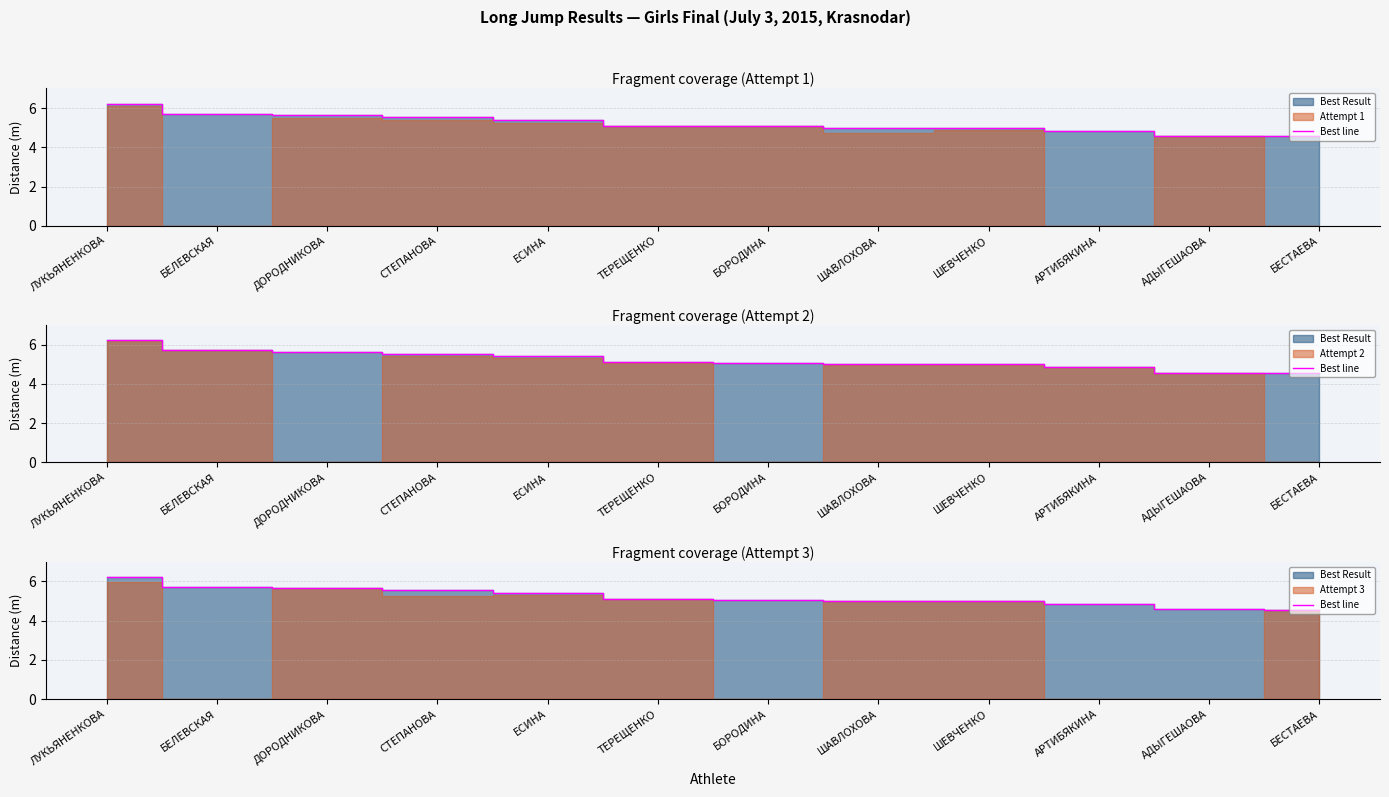

What is the minimum value shown in the chart?

4.5